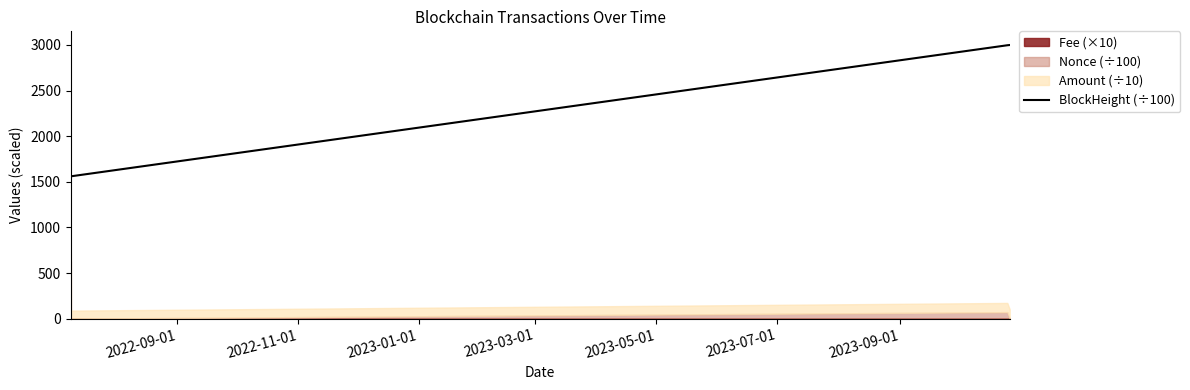

What is the value of the 2nd point from the left?

1560.3